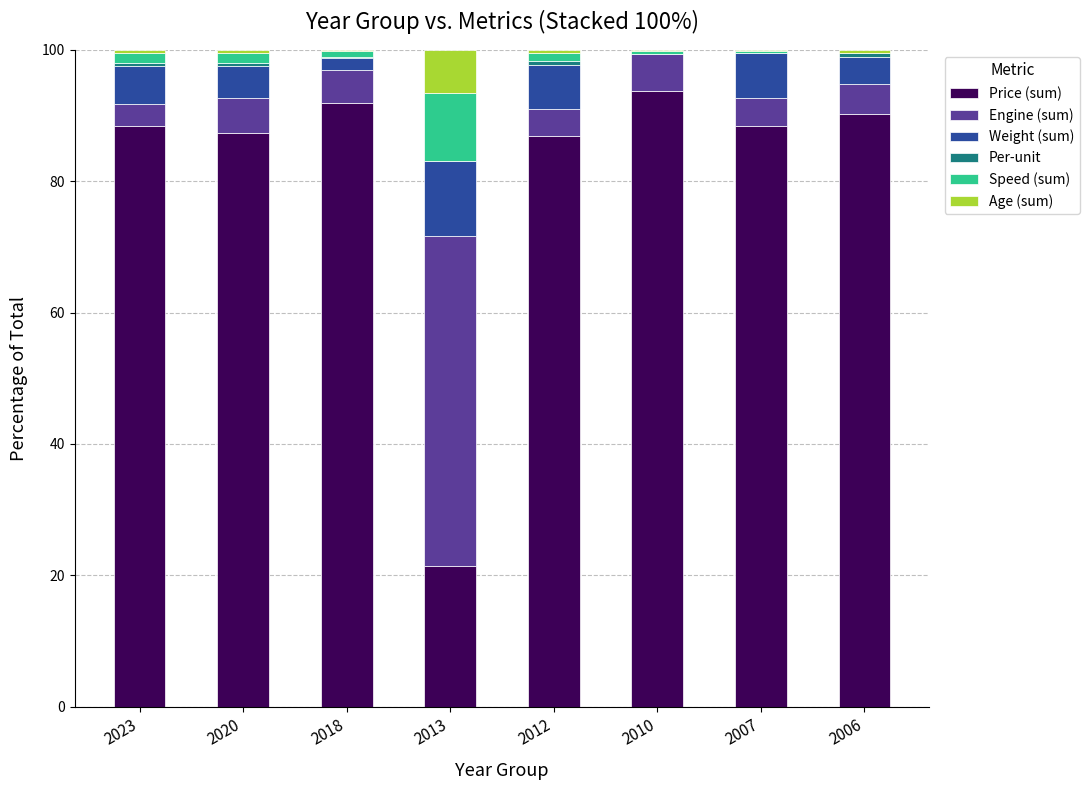

The value of Price (sum) at 2020 is 21.3. True or false?

False